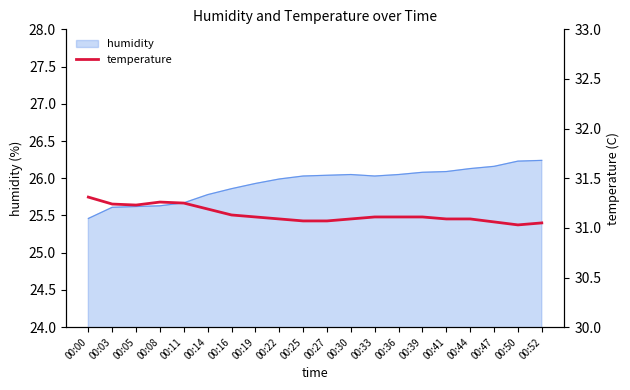

True or false: humidity has a value of 35.3 at 00:44.

False